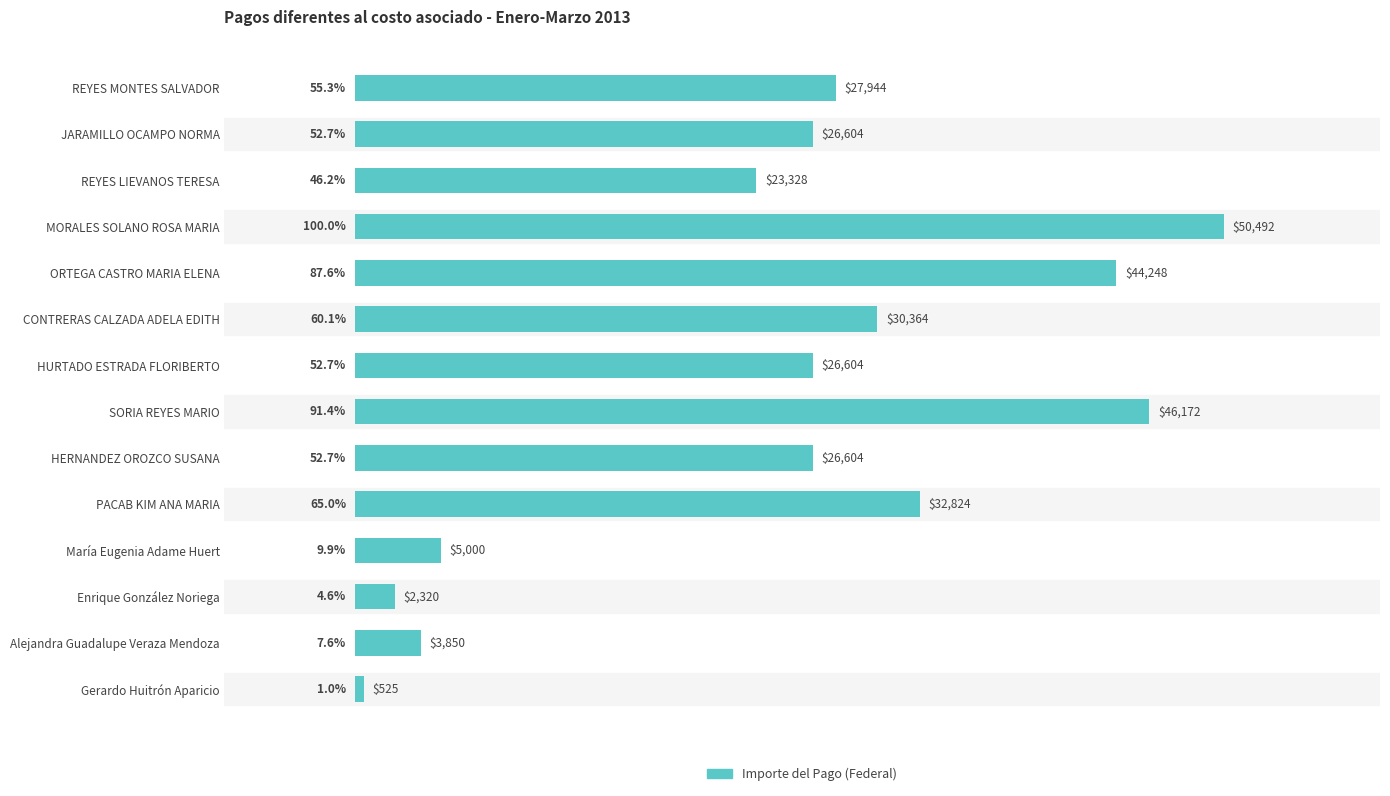

How many distinct data groups are displayed?

1